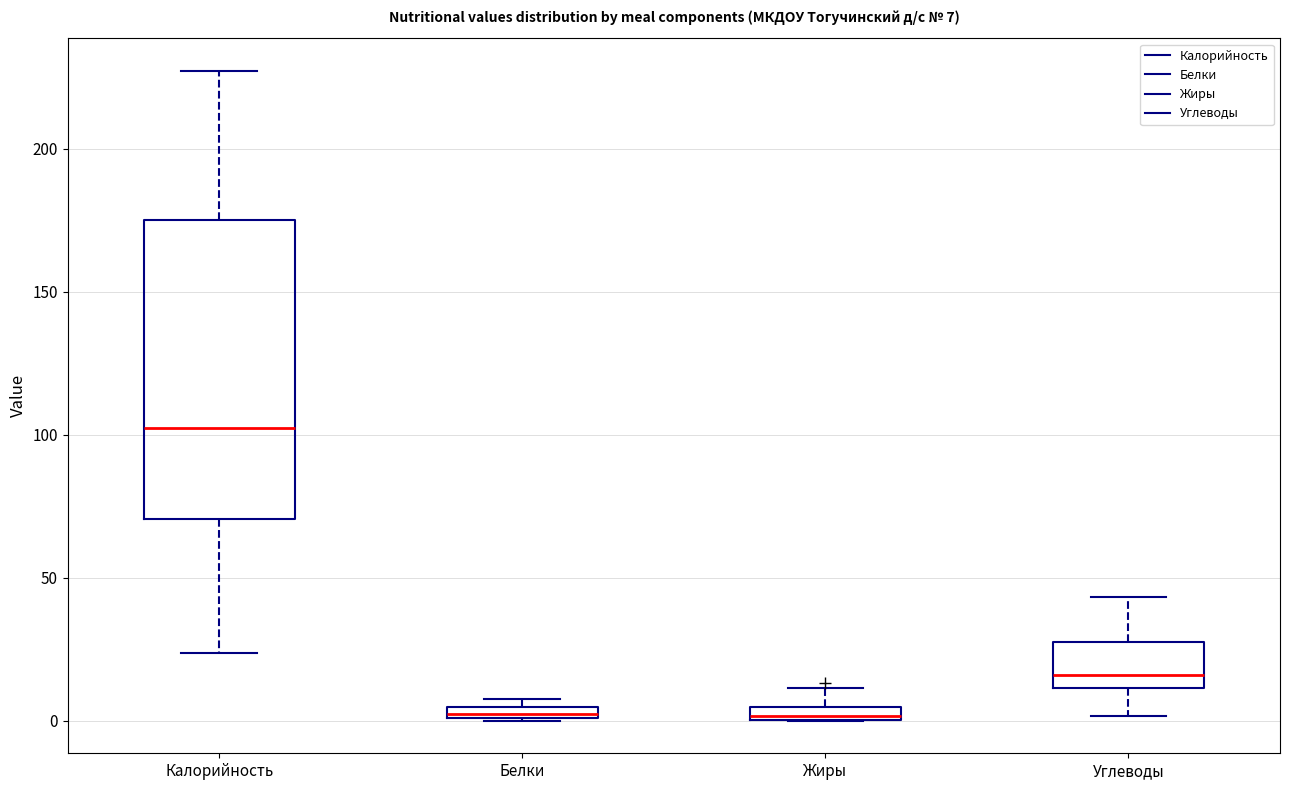

Which box is the tallest, from its lower edge to its upper edge?

Калорийность